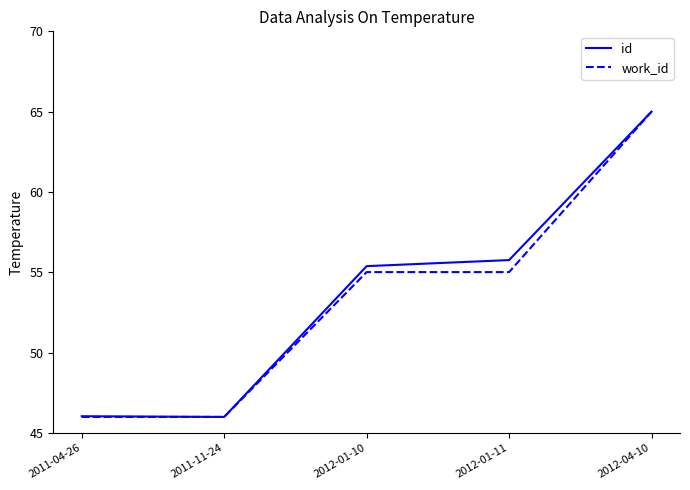

Is it true that work_id equals 76.6 at 2011-11-24?

False